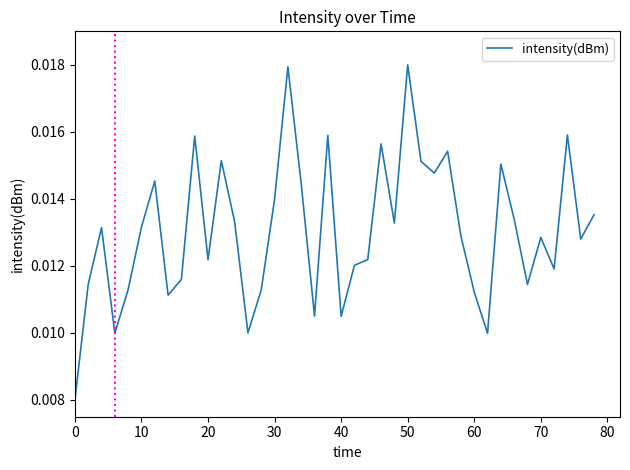

Does the chart have visible grid lines?

No